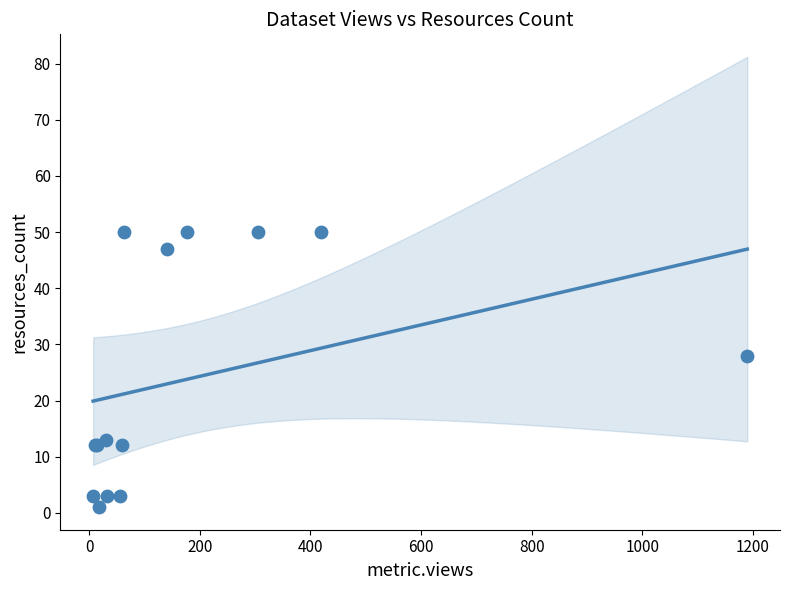

What Y value in the scatter plot is closest to 25?

28